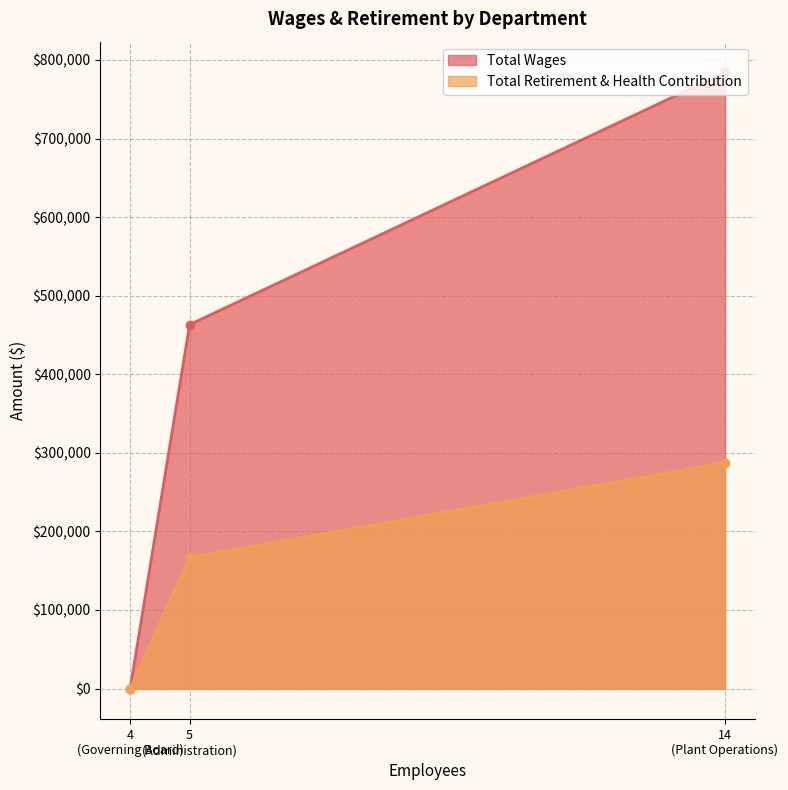

What is the difference between the maximum and minimum values in the Total Retirement & Health Contribution series?

287456